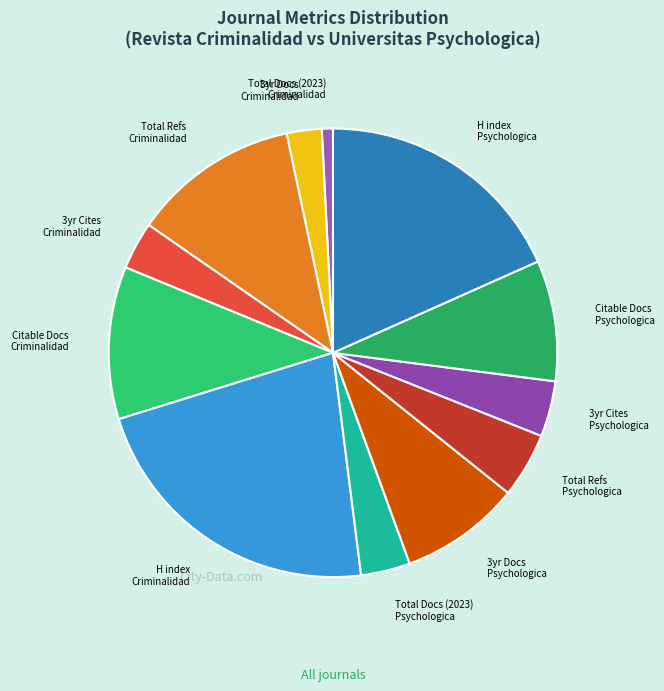

Count the number of slices in the pie.

12